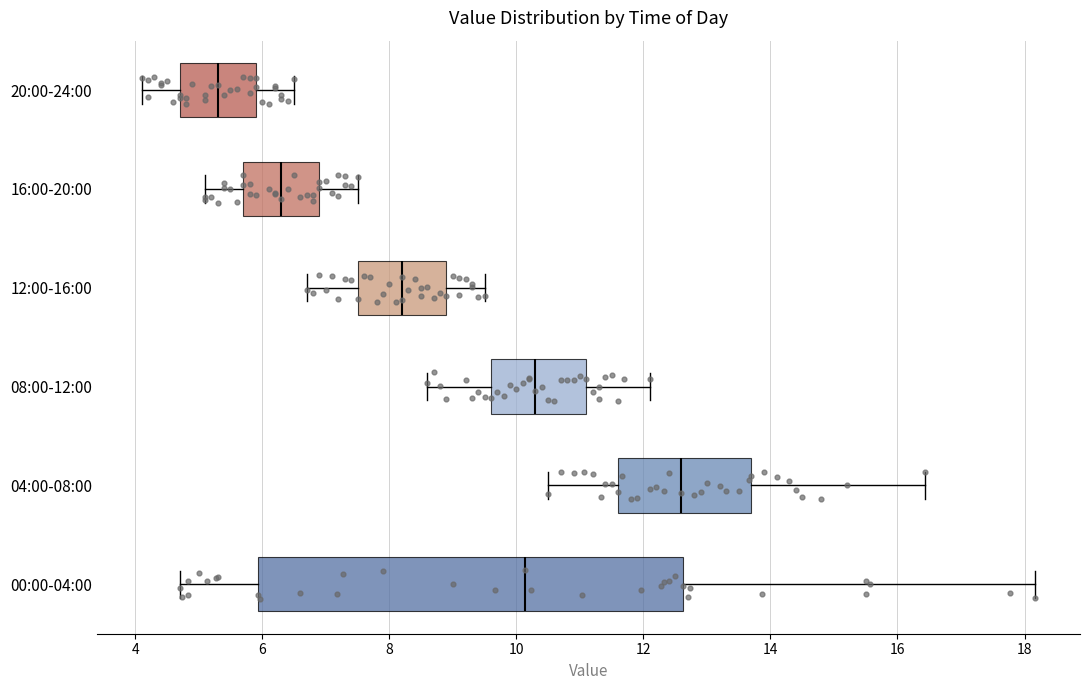

Which box's median line is the furthest to the right?

04:00-08:00